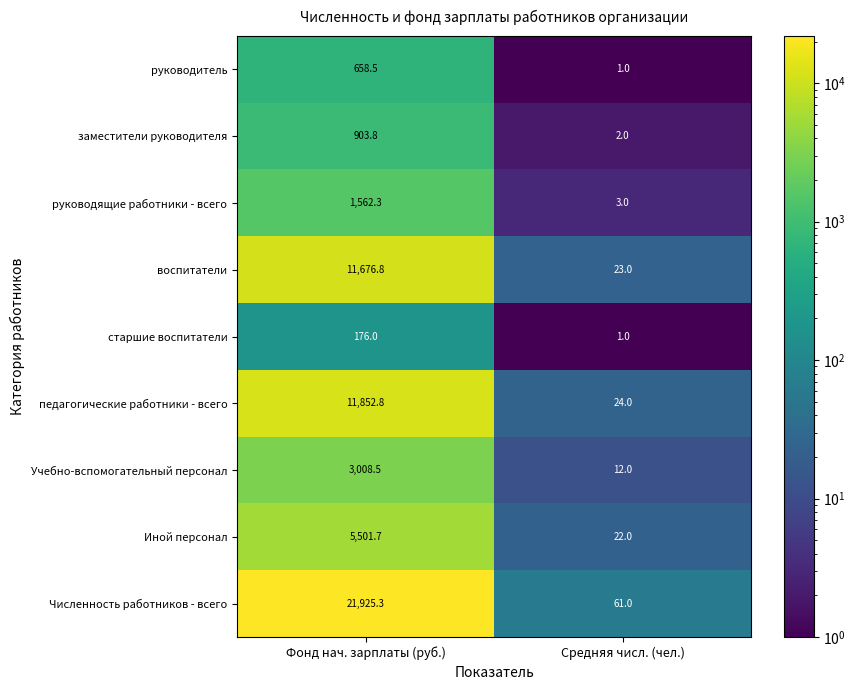

Which series has the widest spread of values?

Численность работников - всего